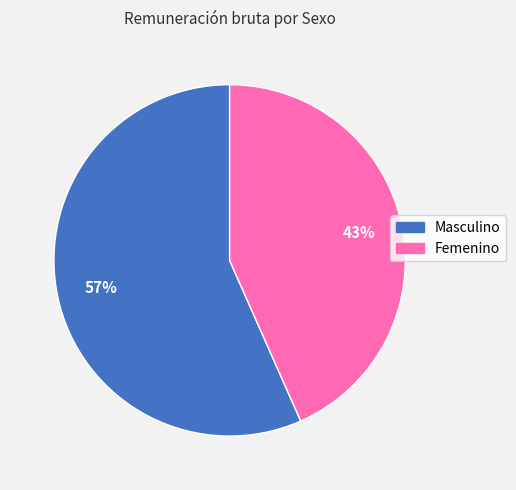

To the nearest percent, what is the average slice percentage?

50%